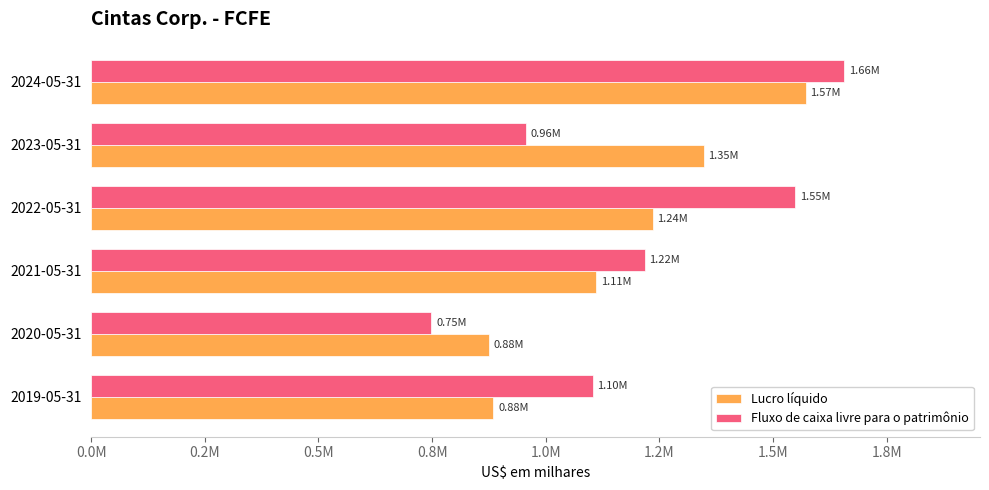

At which category is the sum across all series the highest?

2024-05-31